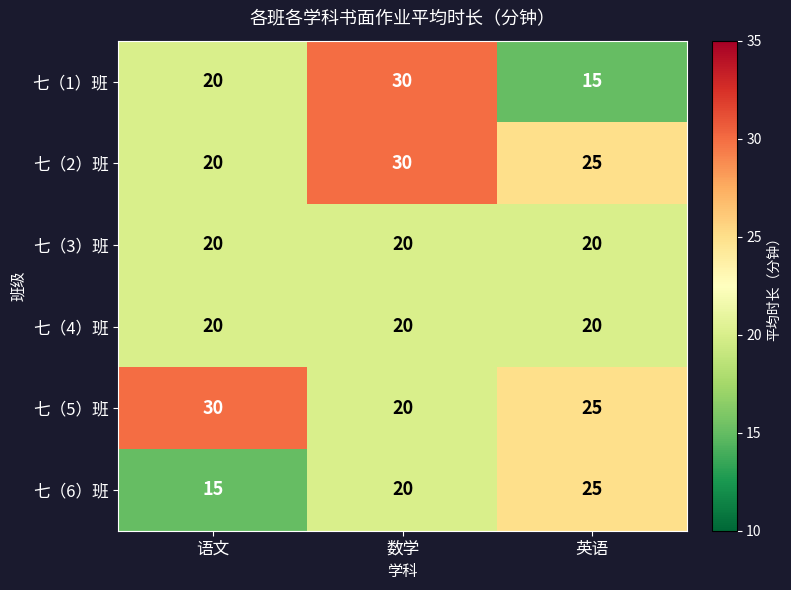

What is the spread (max minus min) of values at 语文?

15